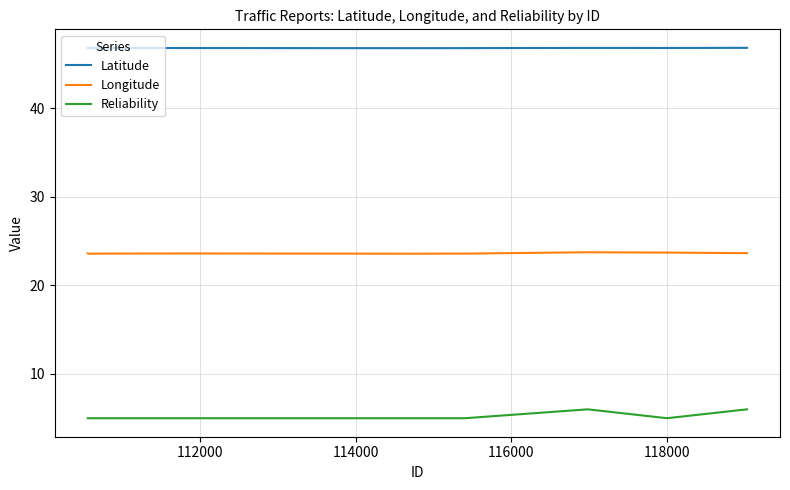

What is the average value of the Longitude series?

23.6